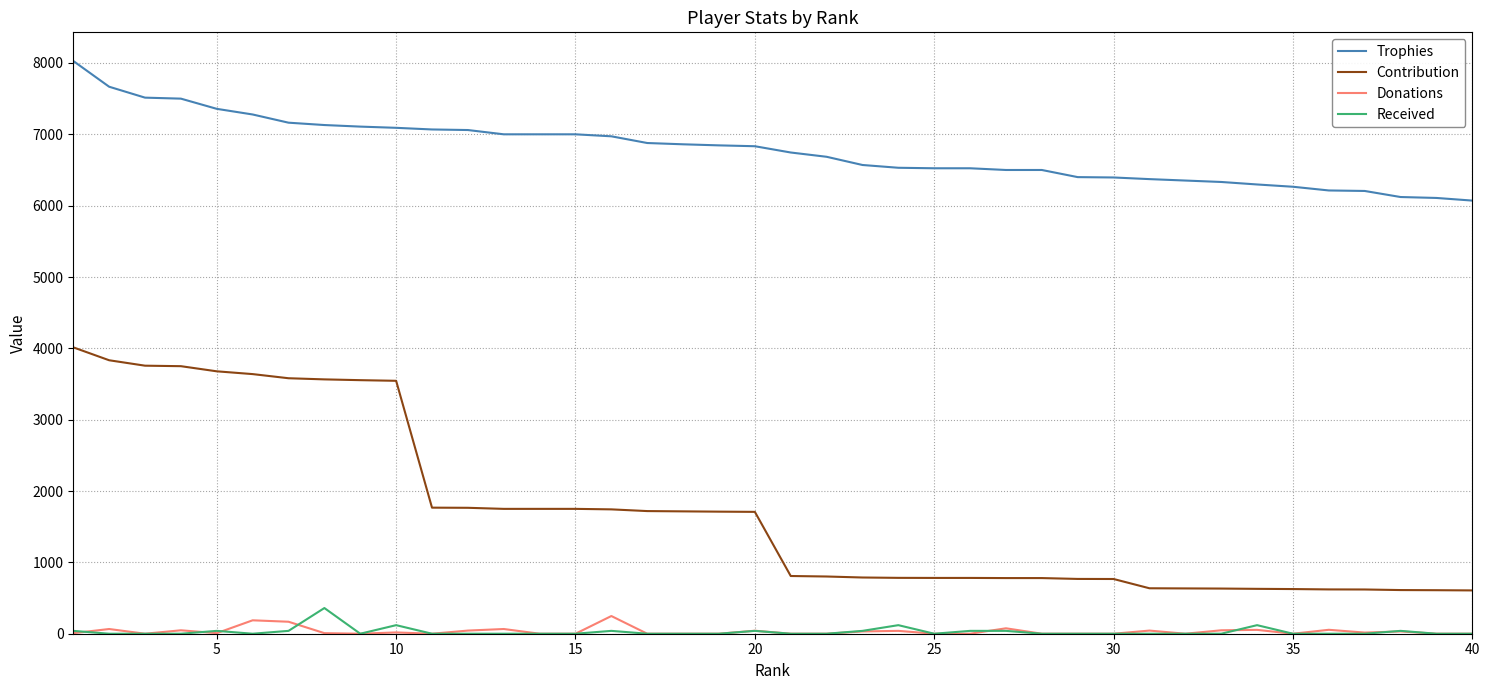

Which series has the widest spread of values?

Contribution